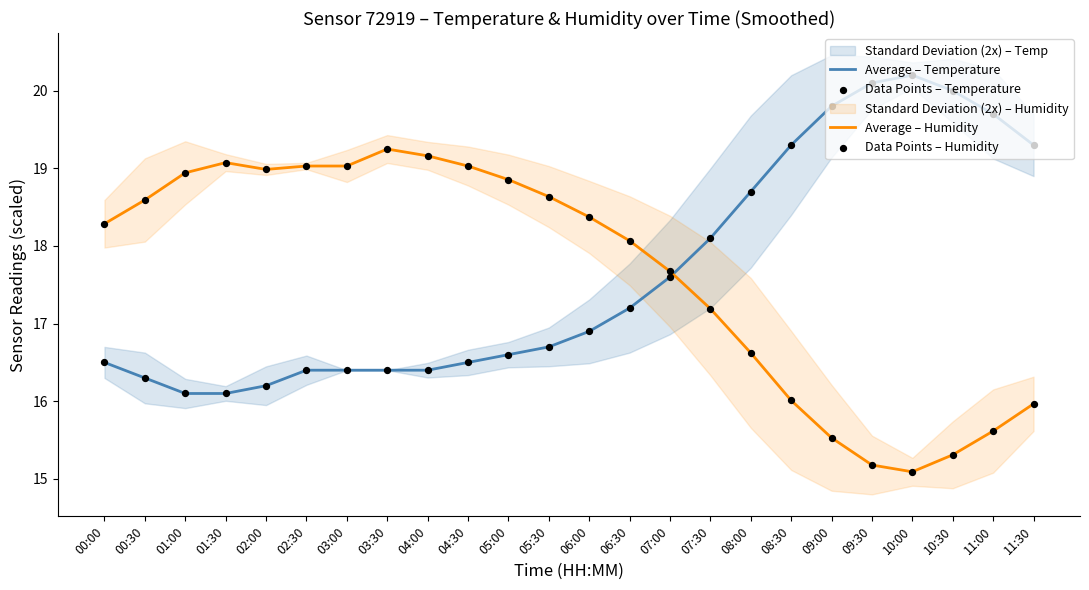

Which series contains the lowest Y value?

Average – Humidity